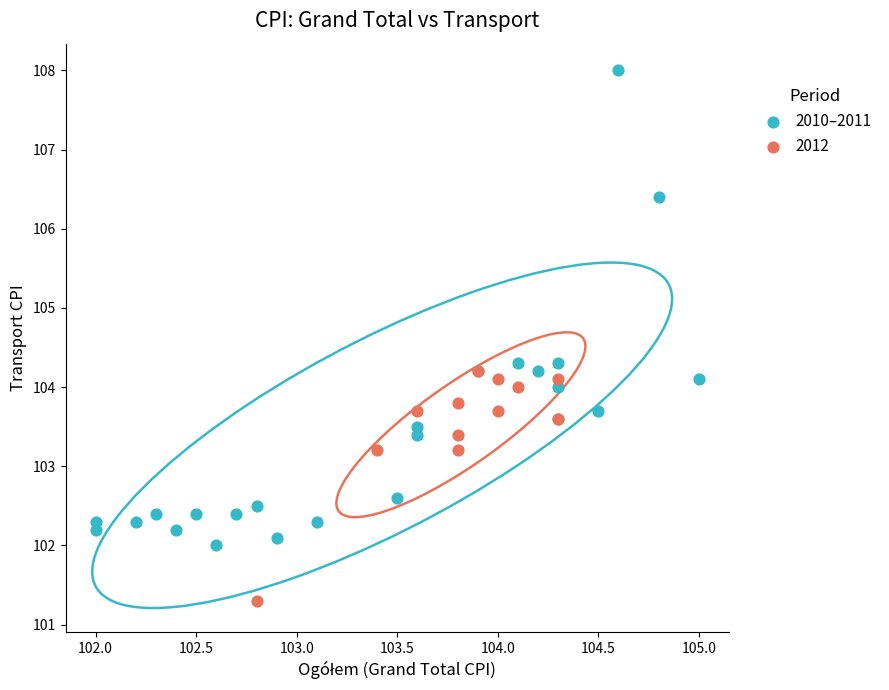

Which series has the largest Y range (max minus min)?

2010–2011